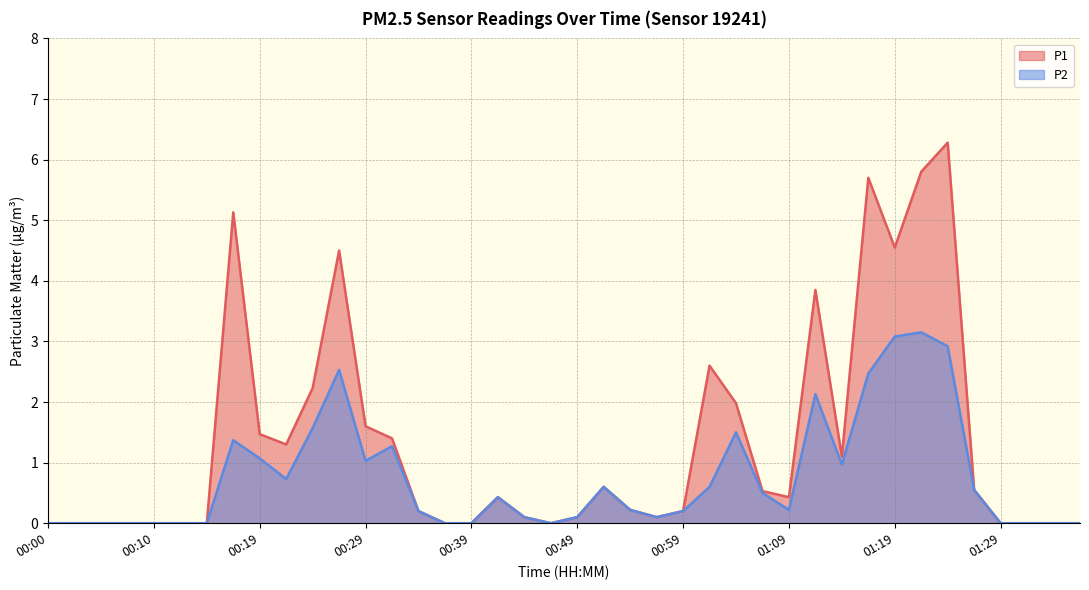

True or false: P2 has more than 2 points higher than both neighbors.

True